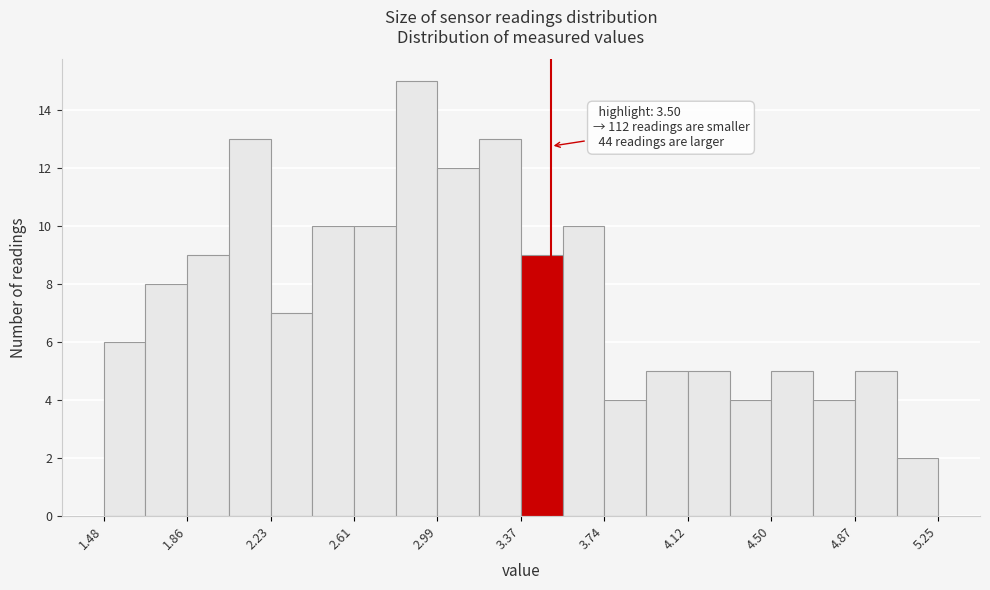

Around what value on the x-axis is the tallest bar? Give the approximate position of its centre, as read against the axis.

2.90